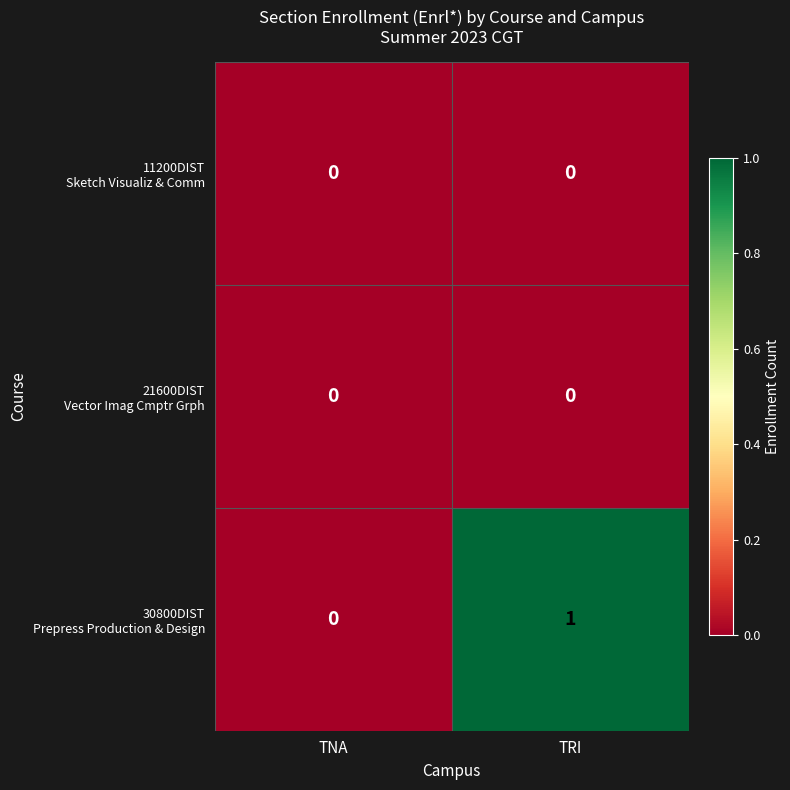

Which category has the highest value across all series?

TRI